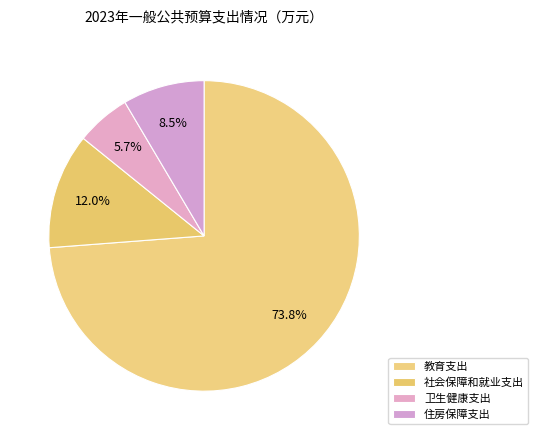

How much of the chart is everything except 卫生健康支出?

94.3%